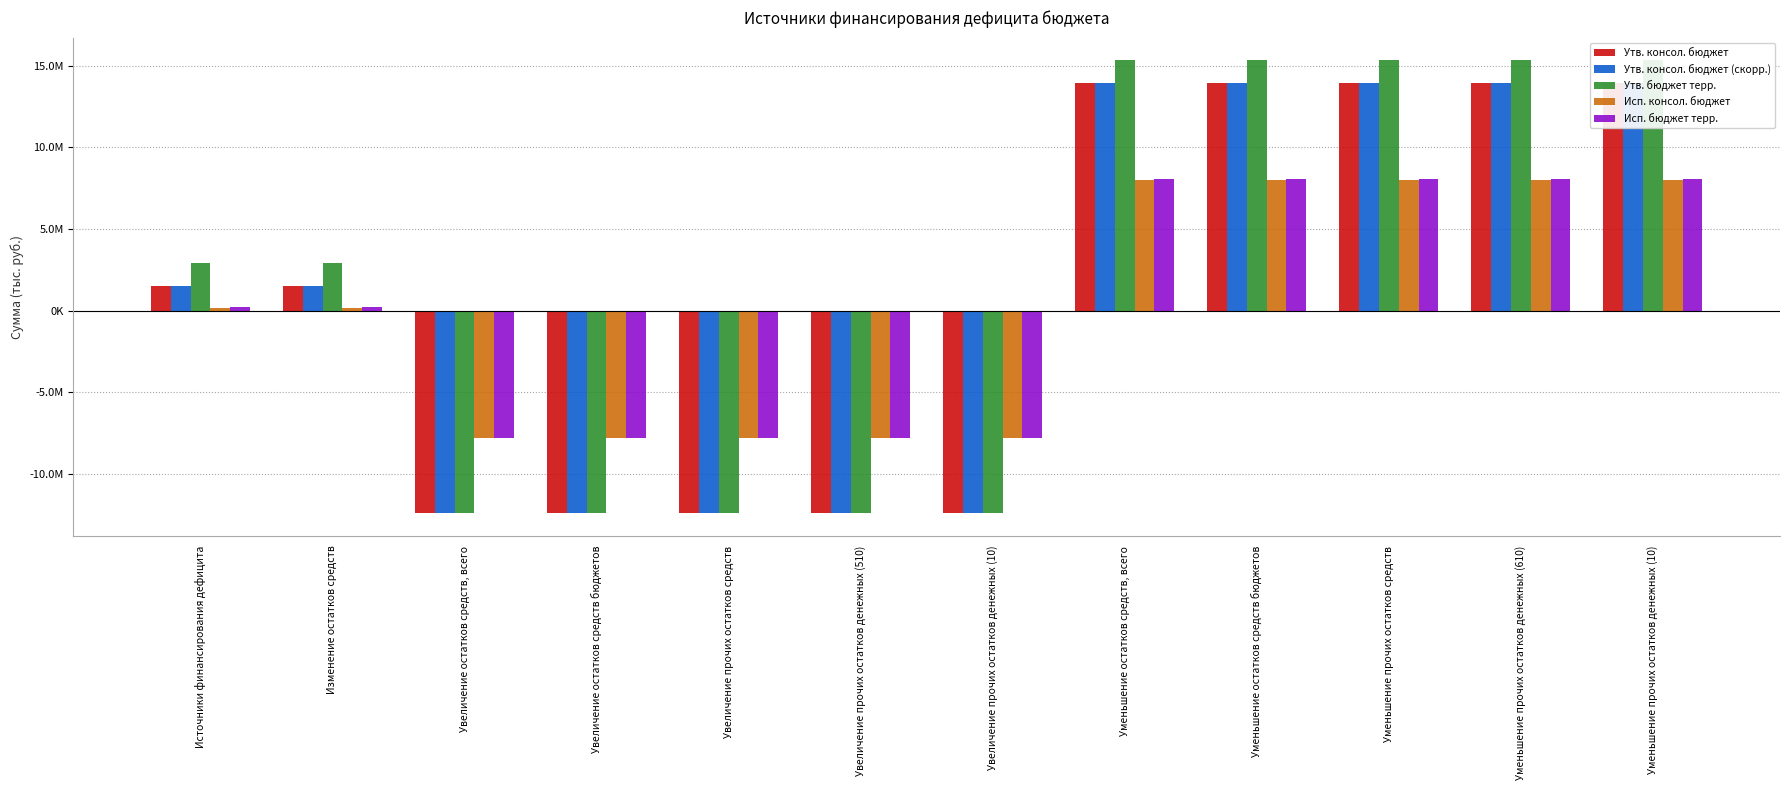

How many values in the Утв. бюджет терр. series exceed 2922800?

5